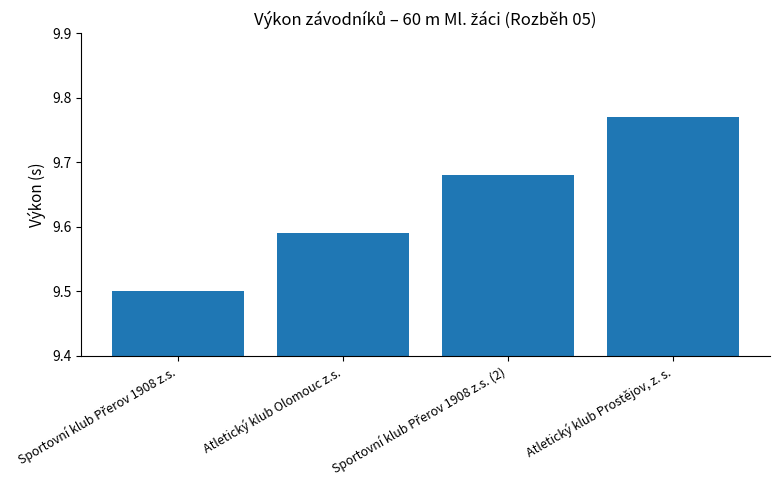

What is the sum of all values?

38.5